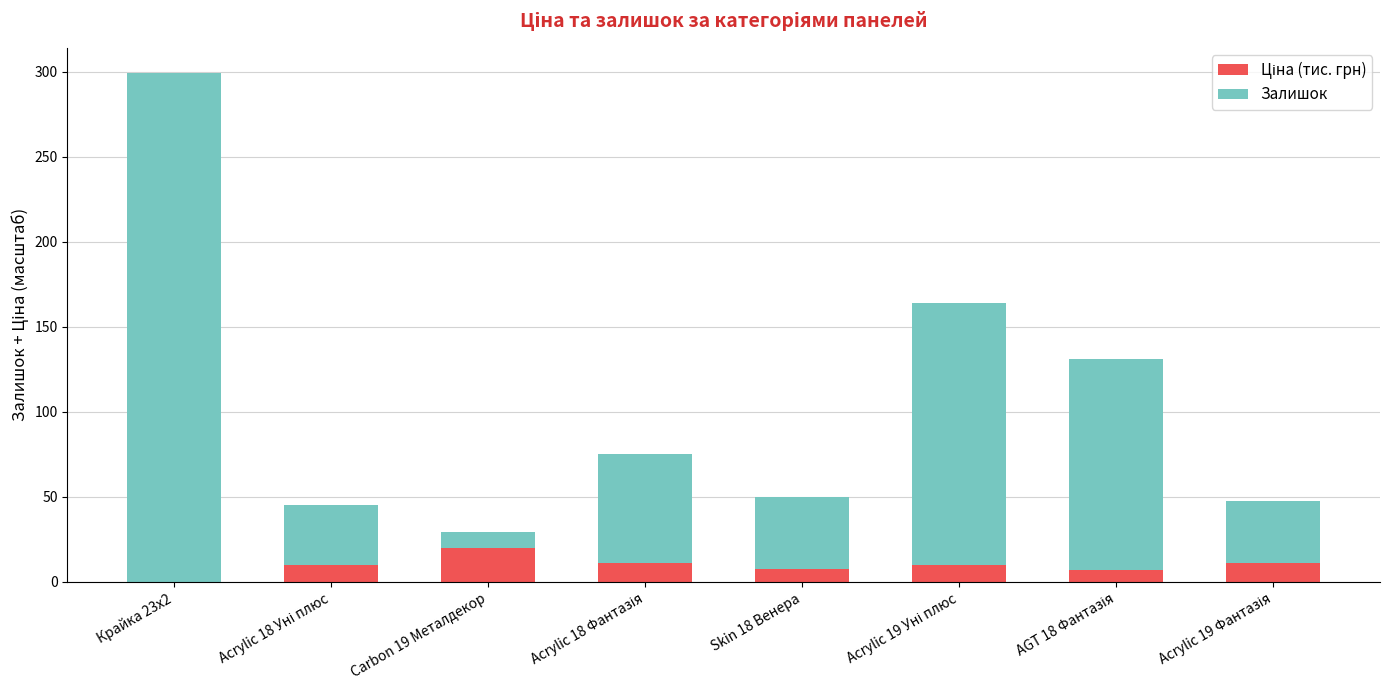

How many categories are shown in the chart?

8